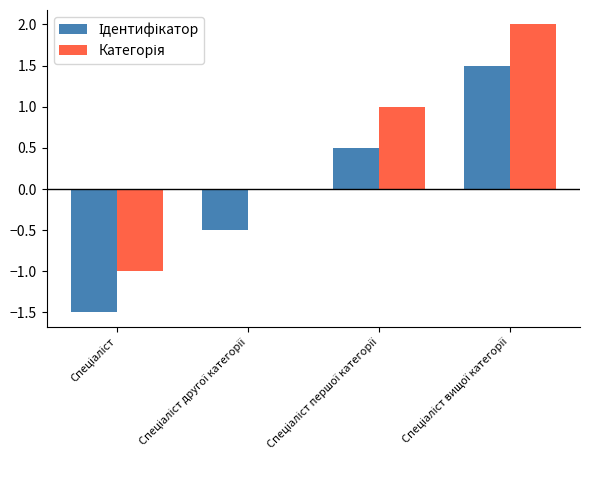

Which series has the widest spread of values?

Ідентифікатор